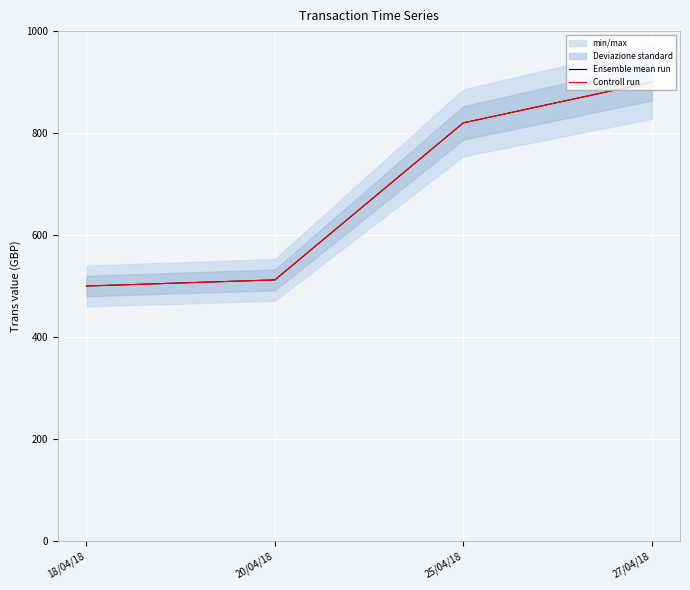

At which category does the chart reach its minimum across all series?

18/04/18